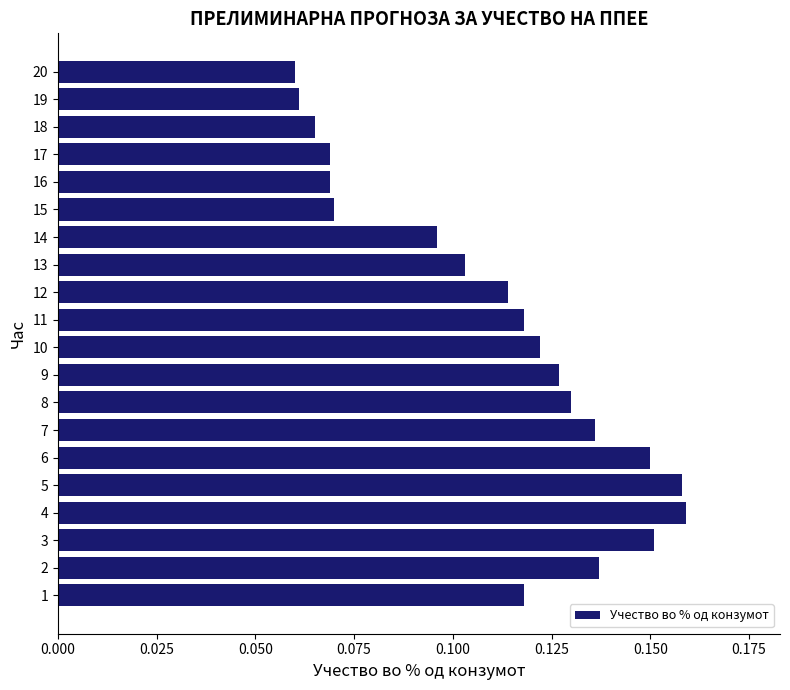

How many values are between 0 and 1?

20